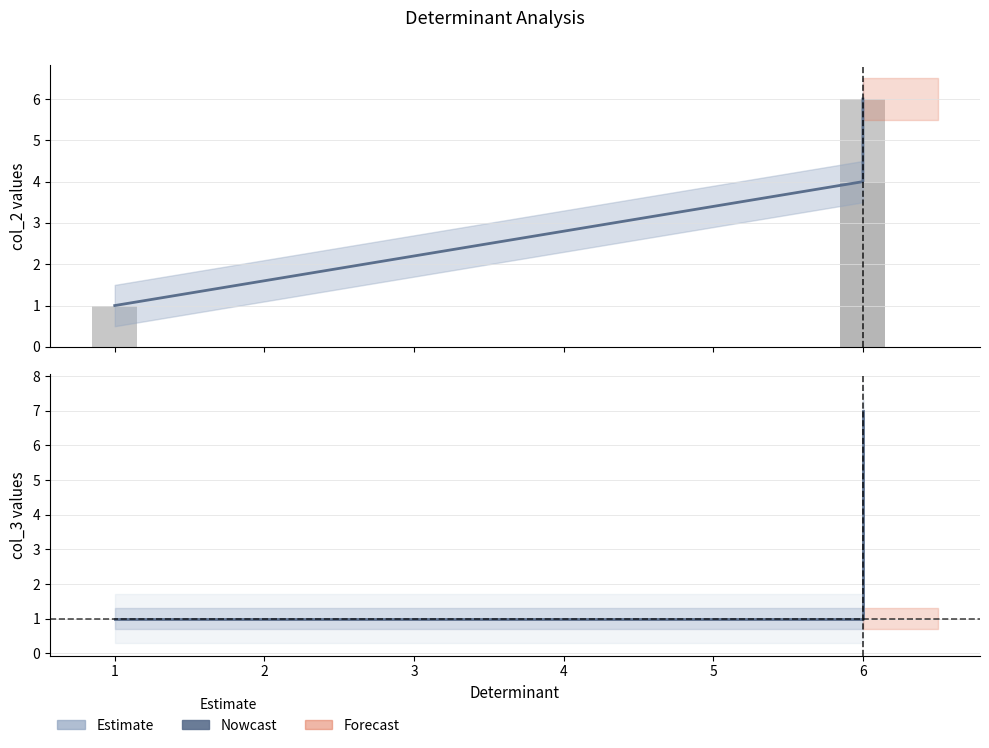

The col_3 (line) series shows 1 at 1. True or false?

True